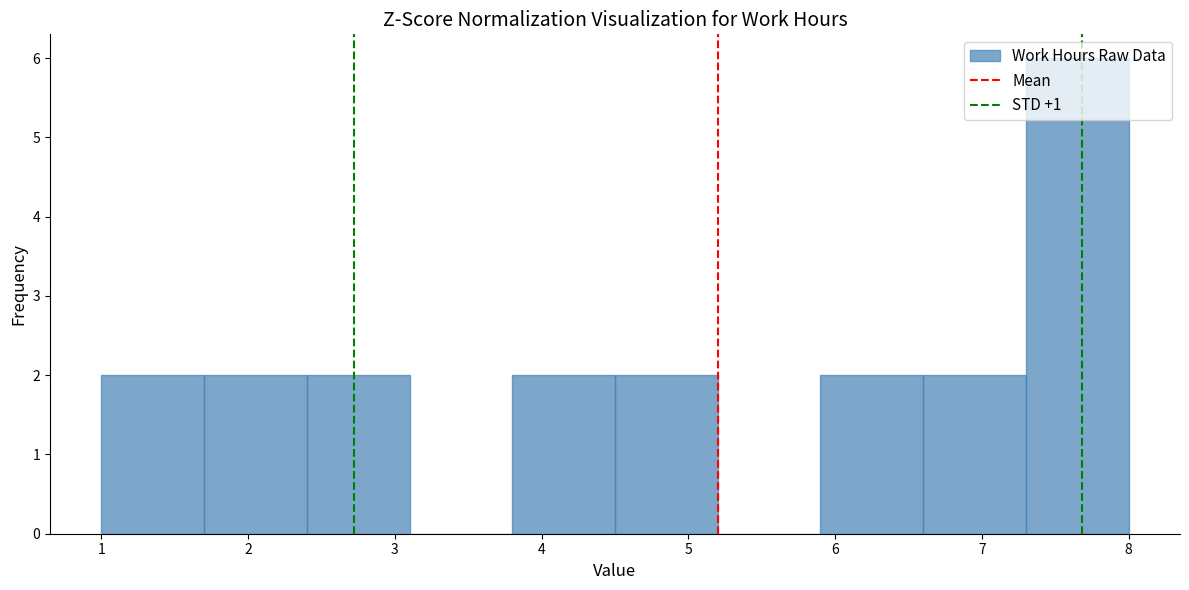

Reading left to right, list every bar in this chart as the range it spans on the x-axis followed by its height. The values are not printed on the chart, so give them approximately, as read against the axis.

1.0 to 1.7: 2
1.7 to 2.4: 2
2.4 to 3.1: 2
3.1 to 3.8: 0
3.8 to 4.5: 2
4.5 to 5.2: 2
5.2 to 5.9: 0
5.9 to 6.6: 2
6.6 to 7.3: 2
7.3 to 8.0: 6